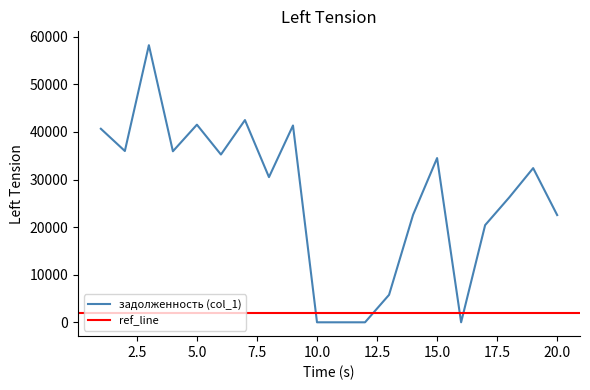

The chart shows a value of 7803.4 at 14. True or false?

False